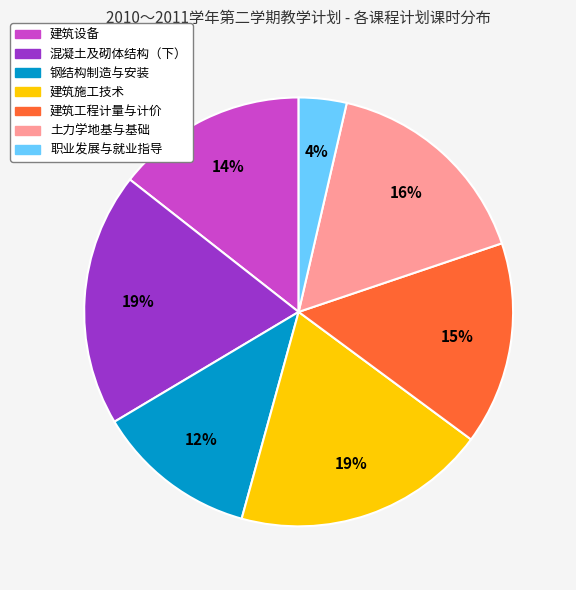

True or false: 建筑施工技术 accounts for 19% of the total.

True